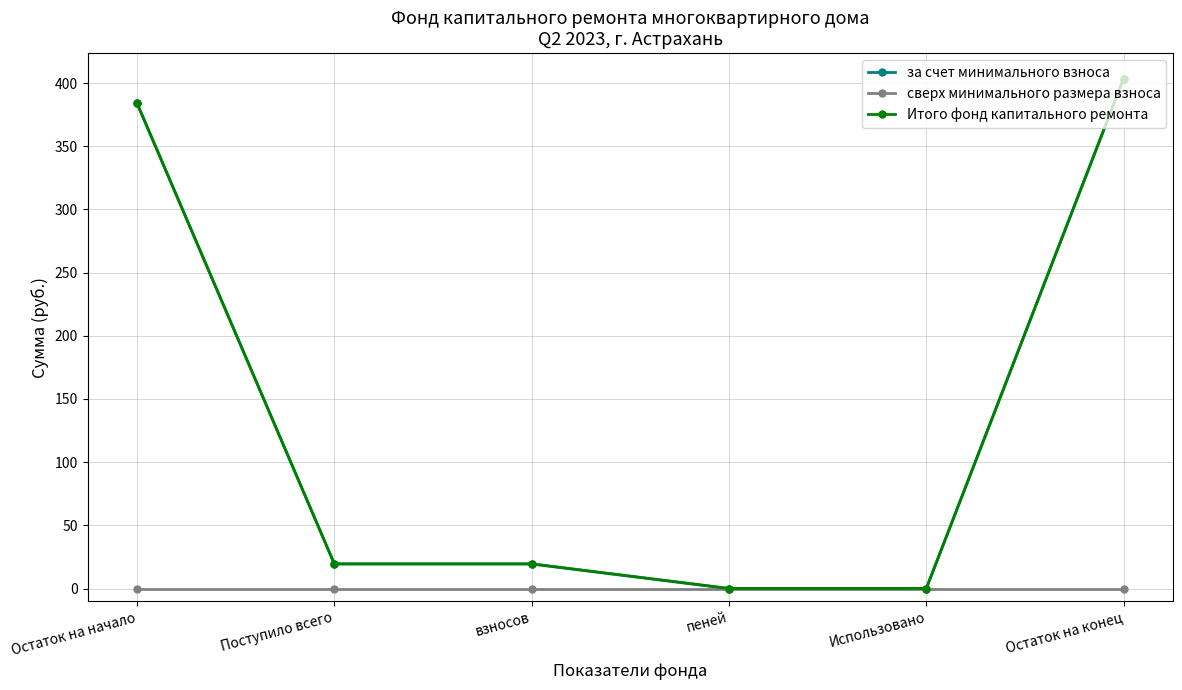

Which category has the highest value in the сверх минимального размера взноса series?

Остаток на начало